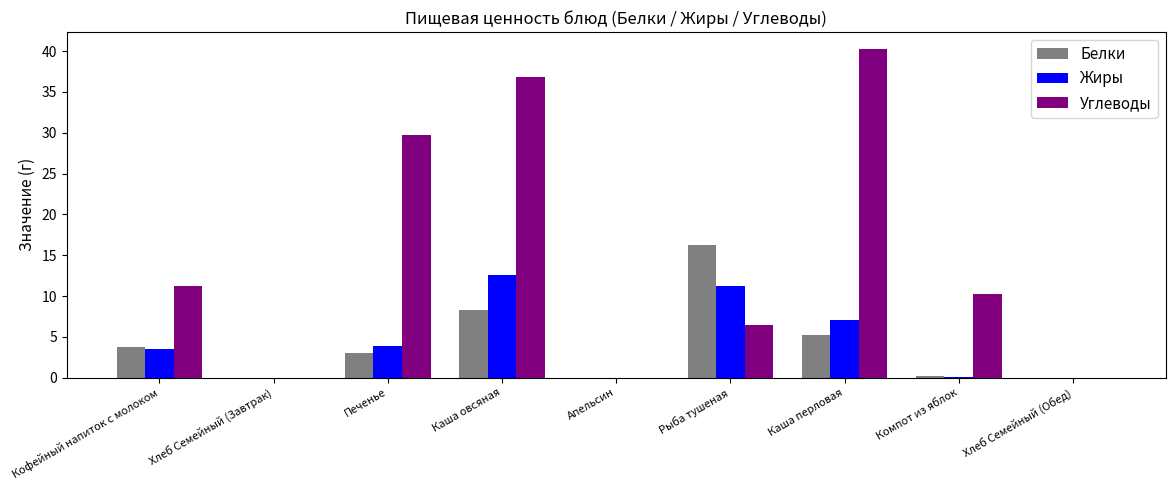

The value of Жиры at Каша перловая is 11.5. True or false?

False